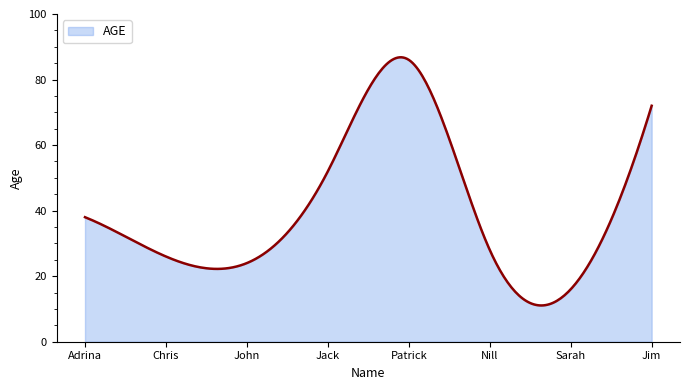

What is the difference between the maximum and minimum values?

75.7